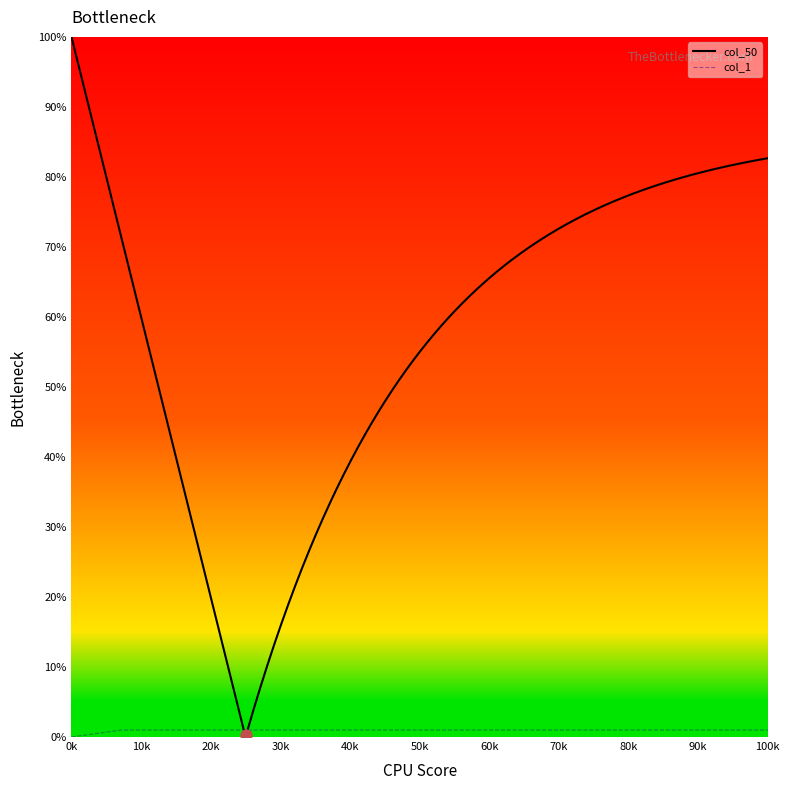

The value of col_1 at 0k is 0. True or false?

True